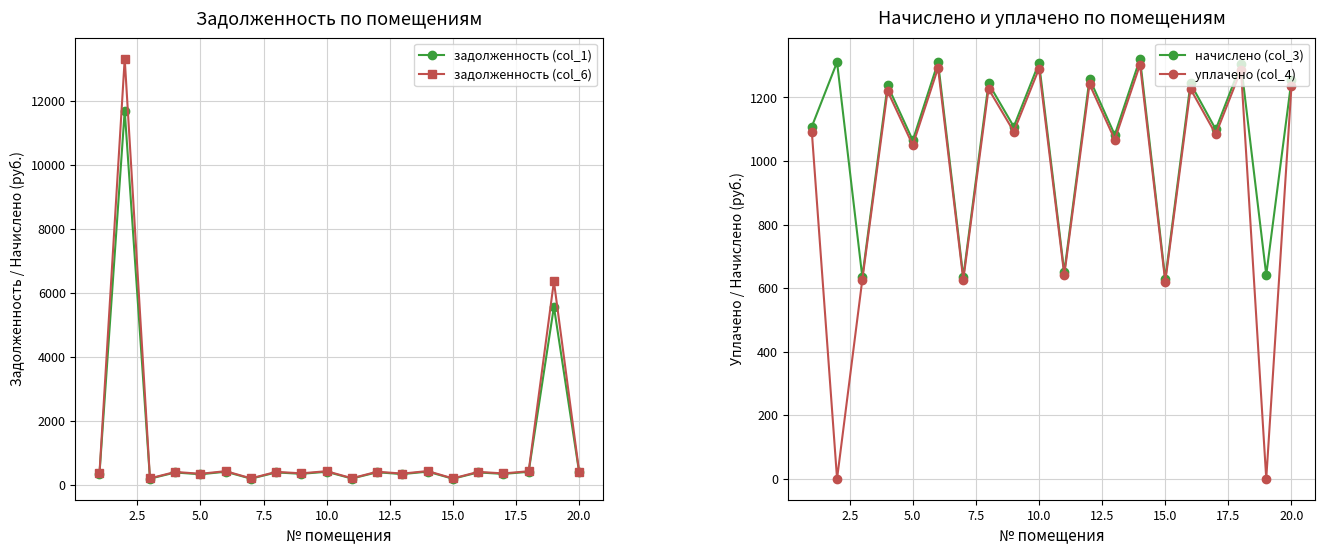

How many data points in задолженность (col_6) are less than 414?

10